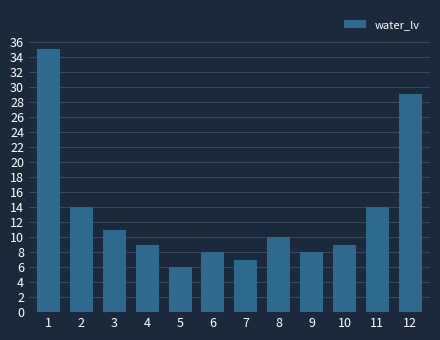

Reading left to right, extract all data points from this chart.

35	14	11	9	6	8	7	10	8	9	14	29